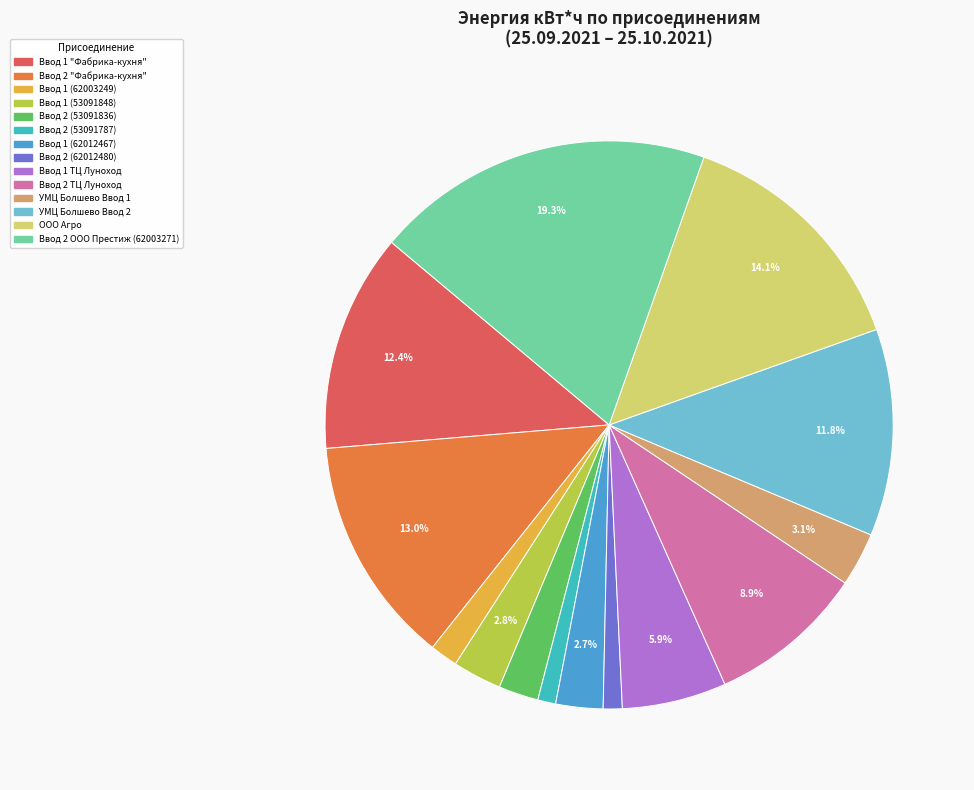

Which slice is the largest?

Ввод 2 ООО Престиж (62003271)